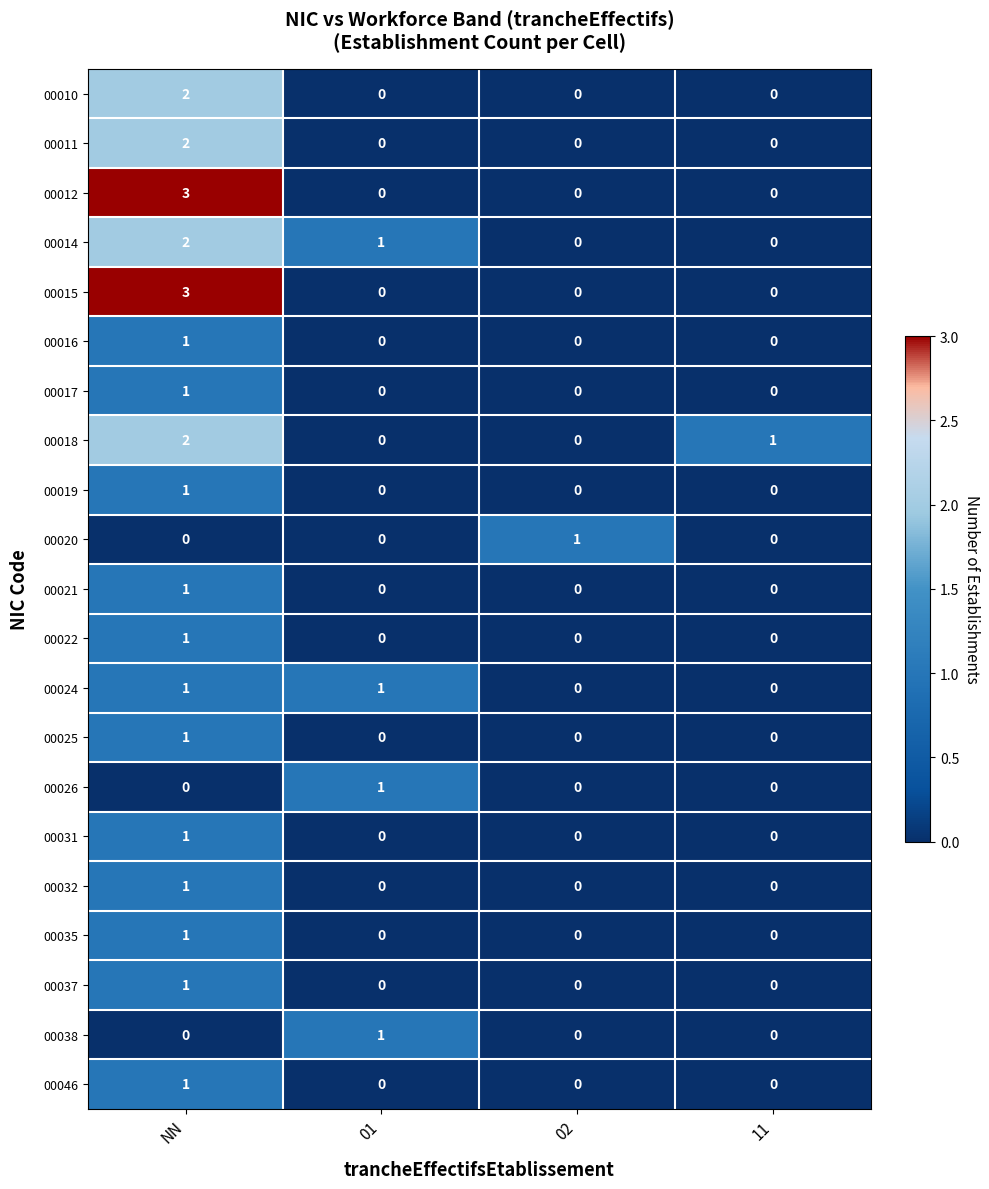

What is the greatest value displayed?

3